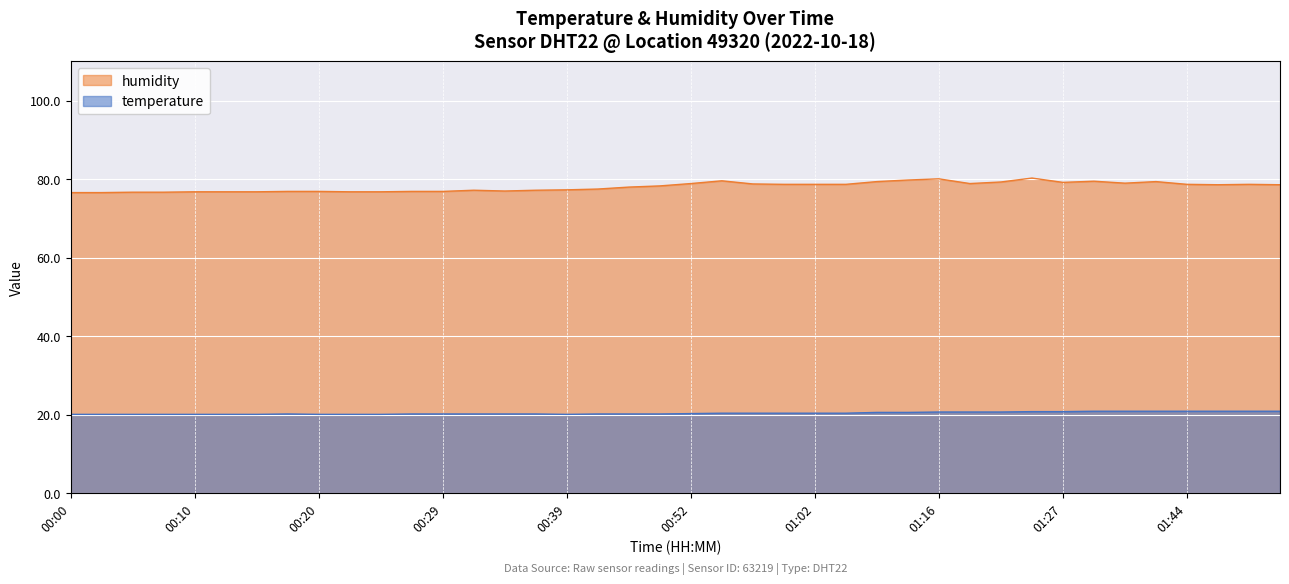

What is the label of the 22nd point from the right?

00:47